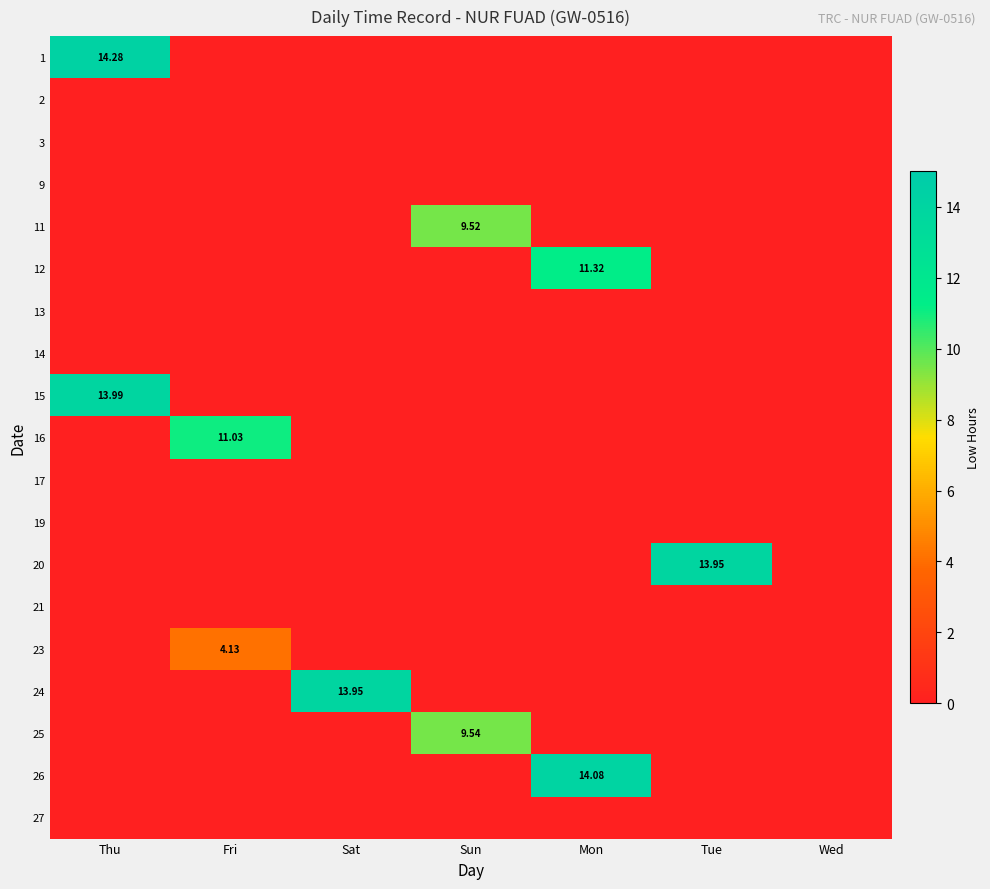

True or false: 13 has a value of 0.0 at Mon.

True